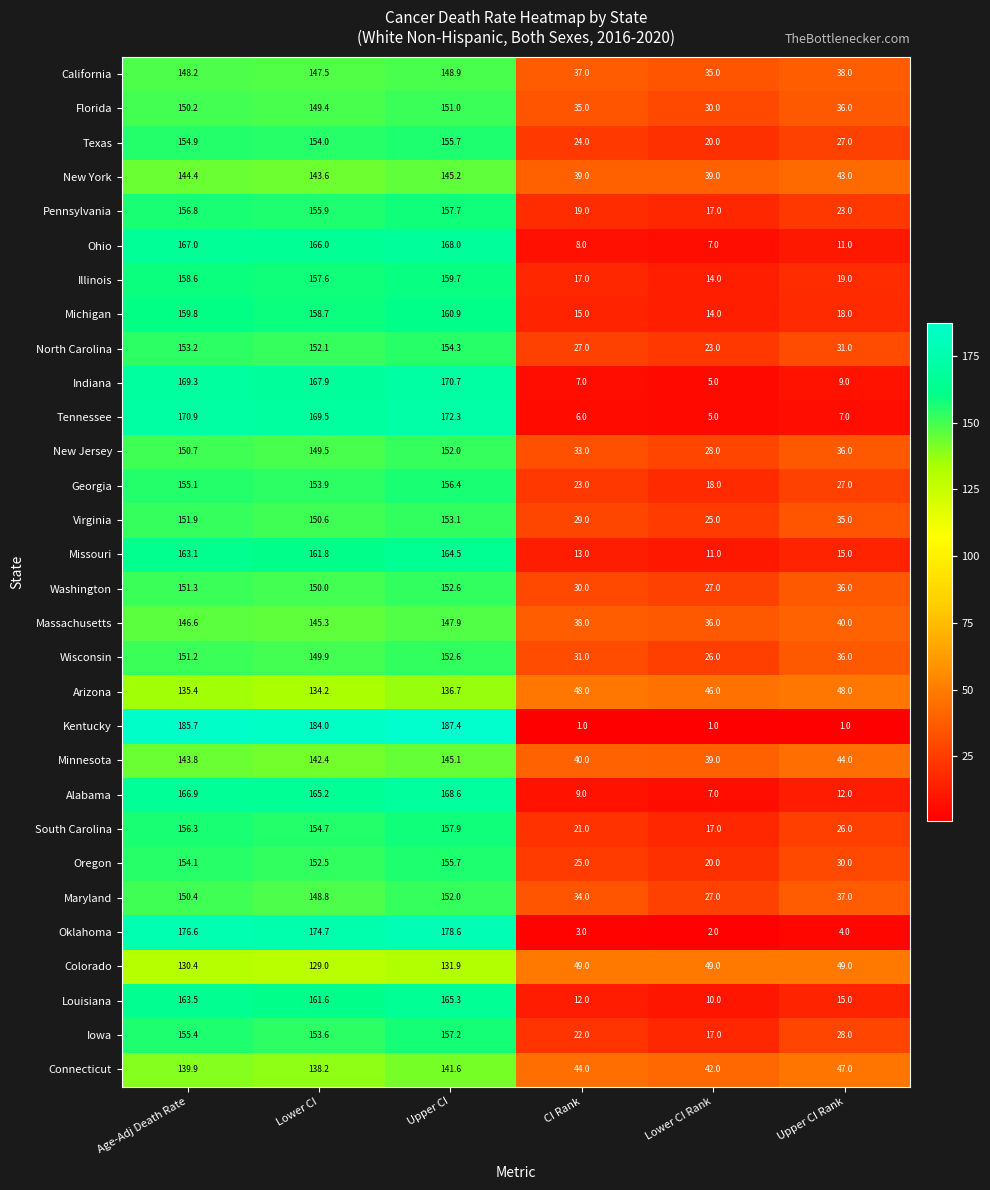

List the labels in order of Alabama value, largest first.

Upper CI, Age-Adj Death Rate, Lower CI, Upper CI Rank, CI Rank, Lower CI Rank